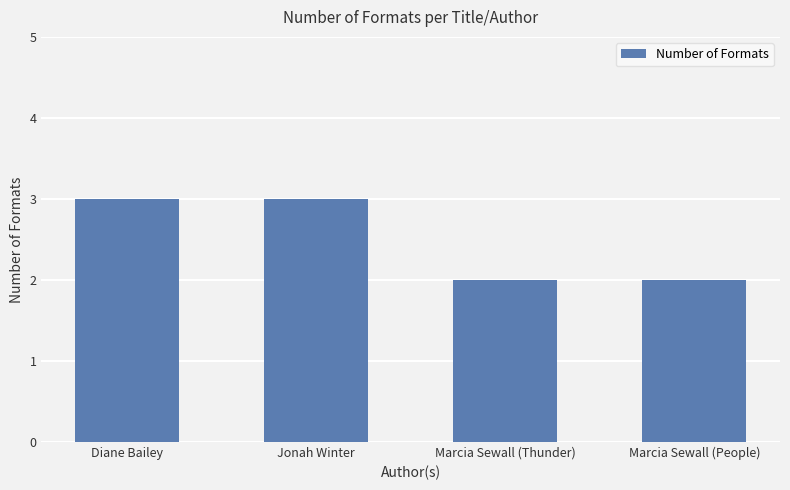

Reading left to right, list all the values displayed in this chart.

3	3	2	2